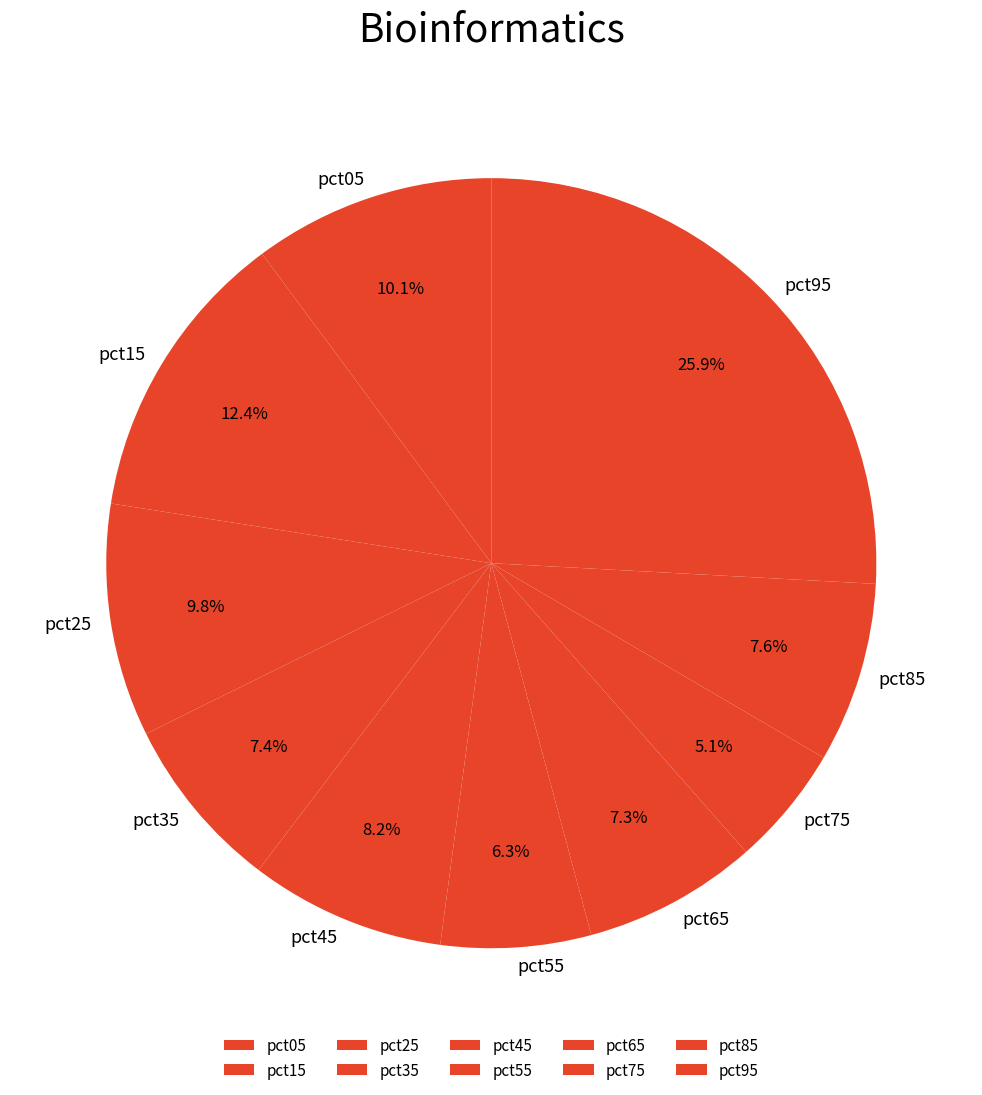

Which slice is the largest?

pct95